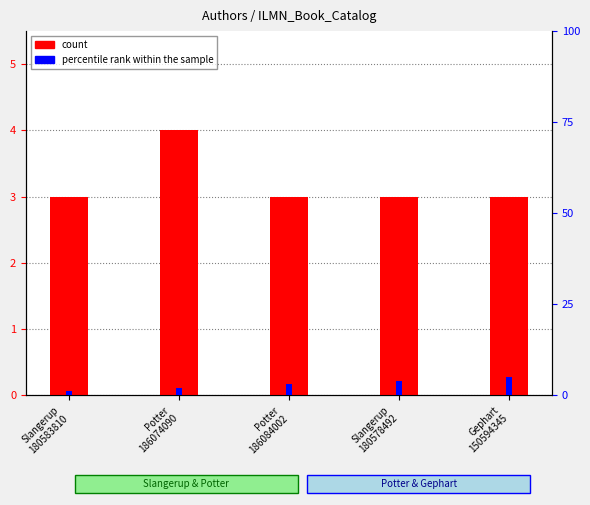

What is the label of the 1st bar from the right?

Gephart
150594345